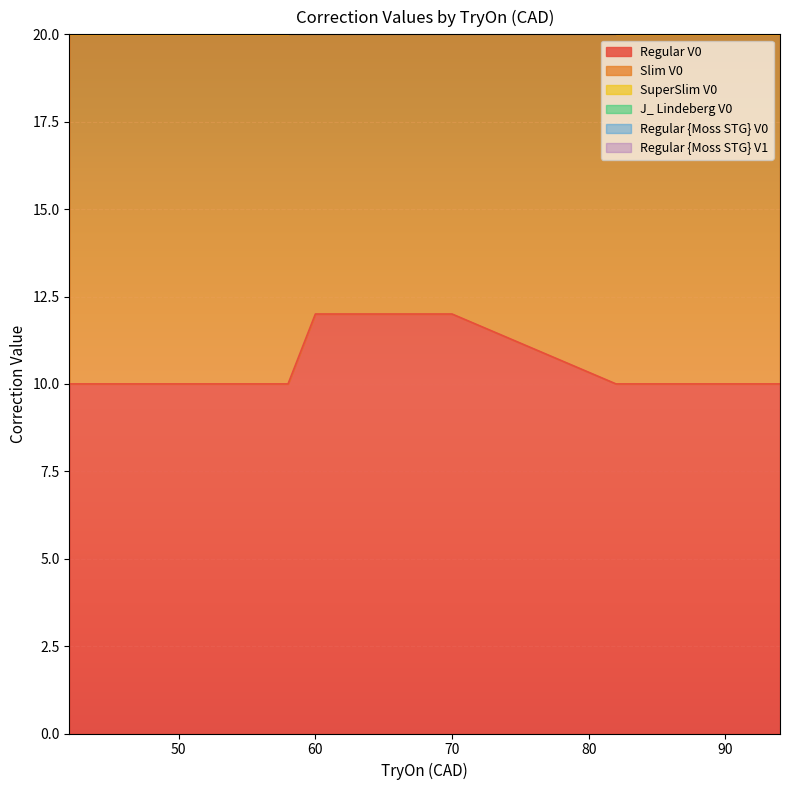

How many SuperSlim V0 values are between 30 and 36?

19